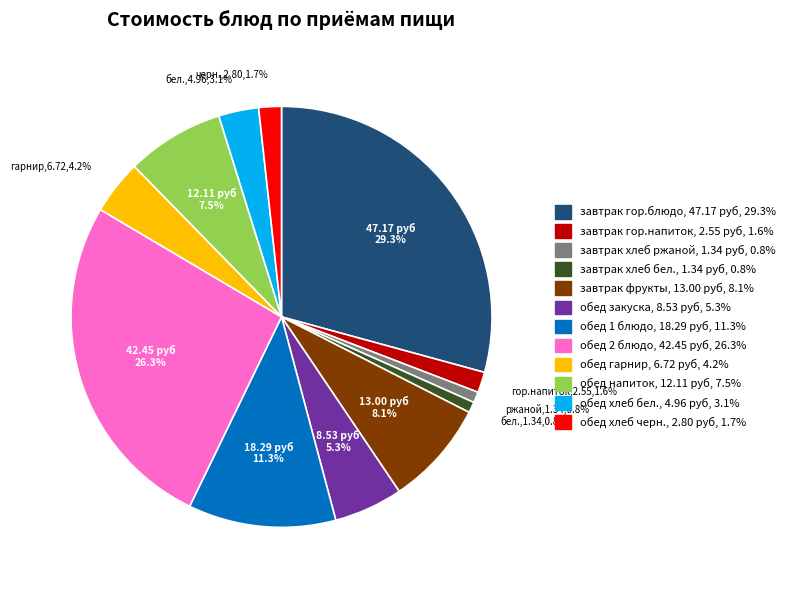

Which has a higher value, обед хлеб бел. or завтрак гор.напиток?

обед хлеб бел.